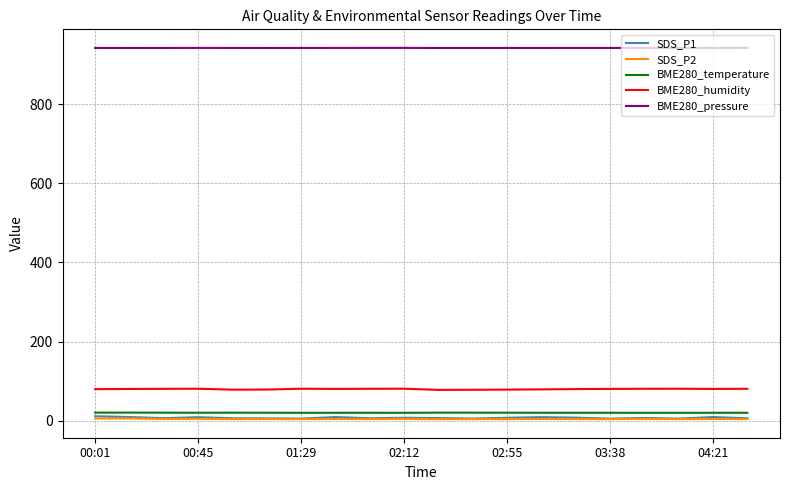

What is the greatest value displayed?

942.4